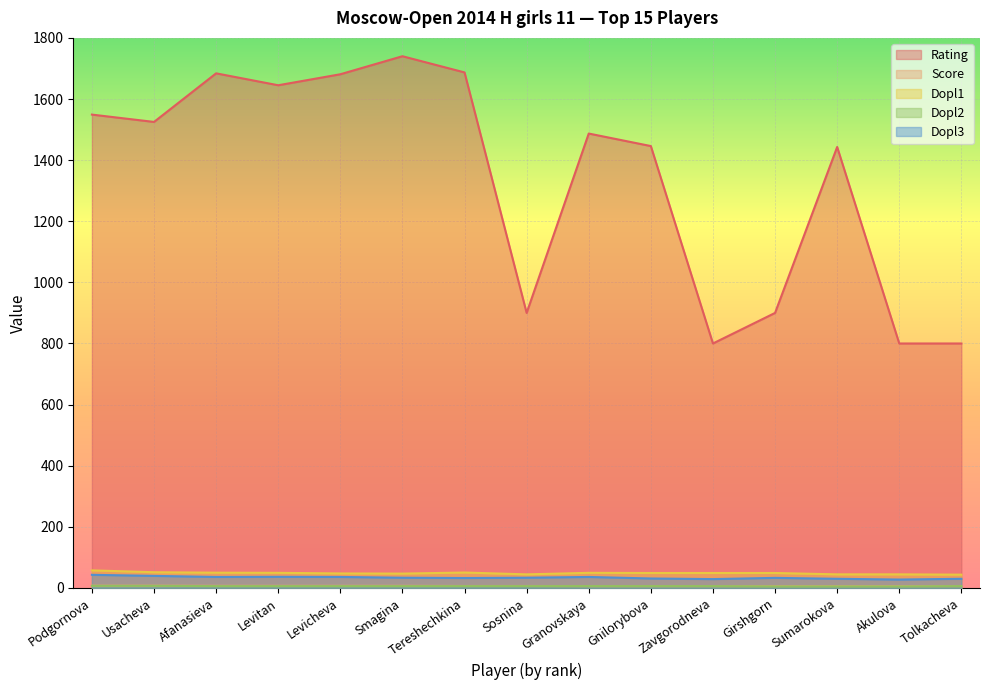

How many distinct data groups are displayed?

5